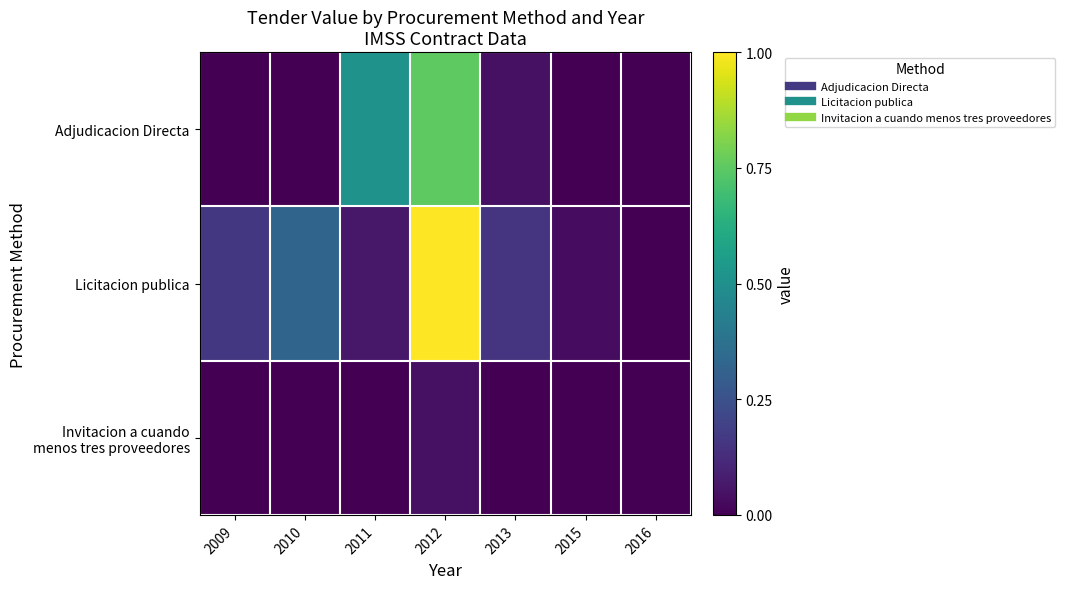

Which series has the largest range (max minus min)?

Licitacion publica